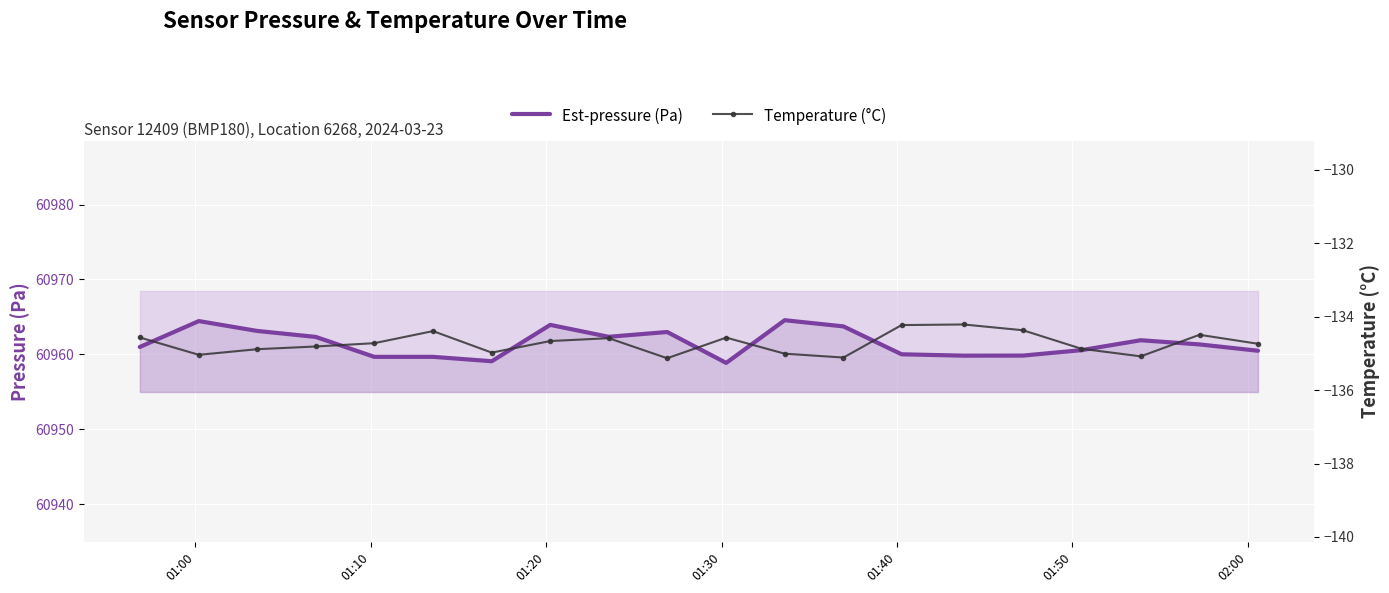

How many series are shown in this chart?

2